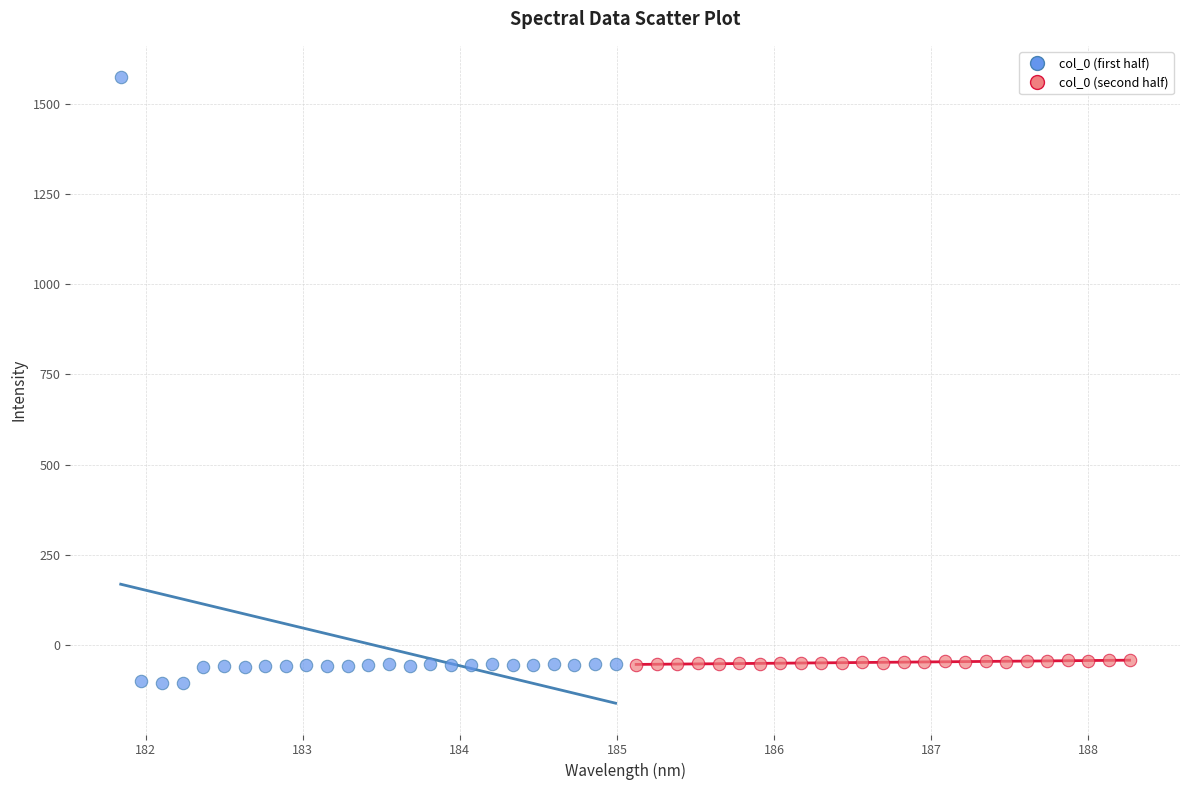

What are all the series names shown in the legend?

col_0 (first half), col_0 (second half)